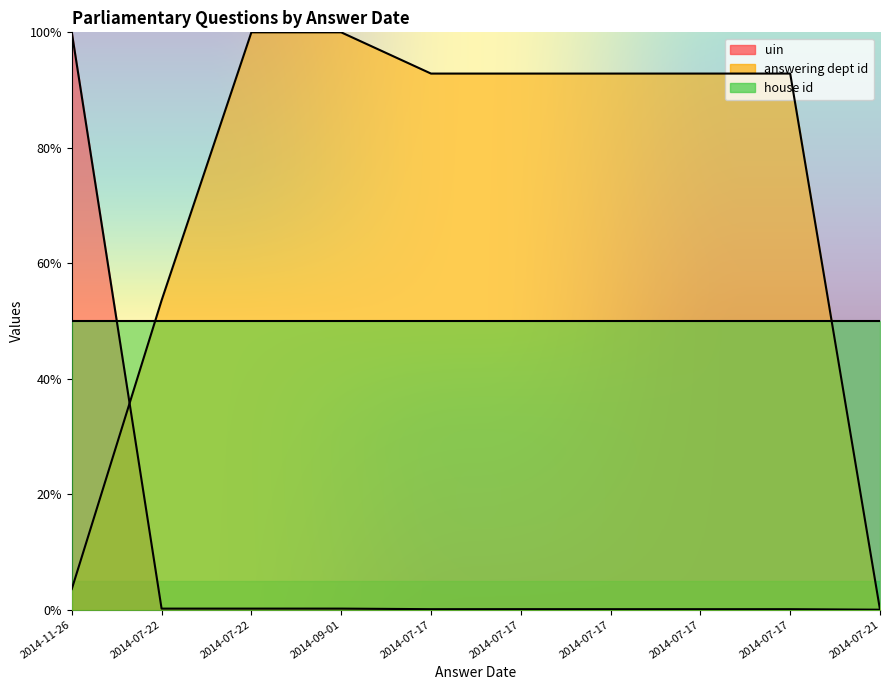

What value does the answering dept id series have at 2014-07-17?

92.9